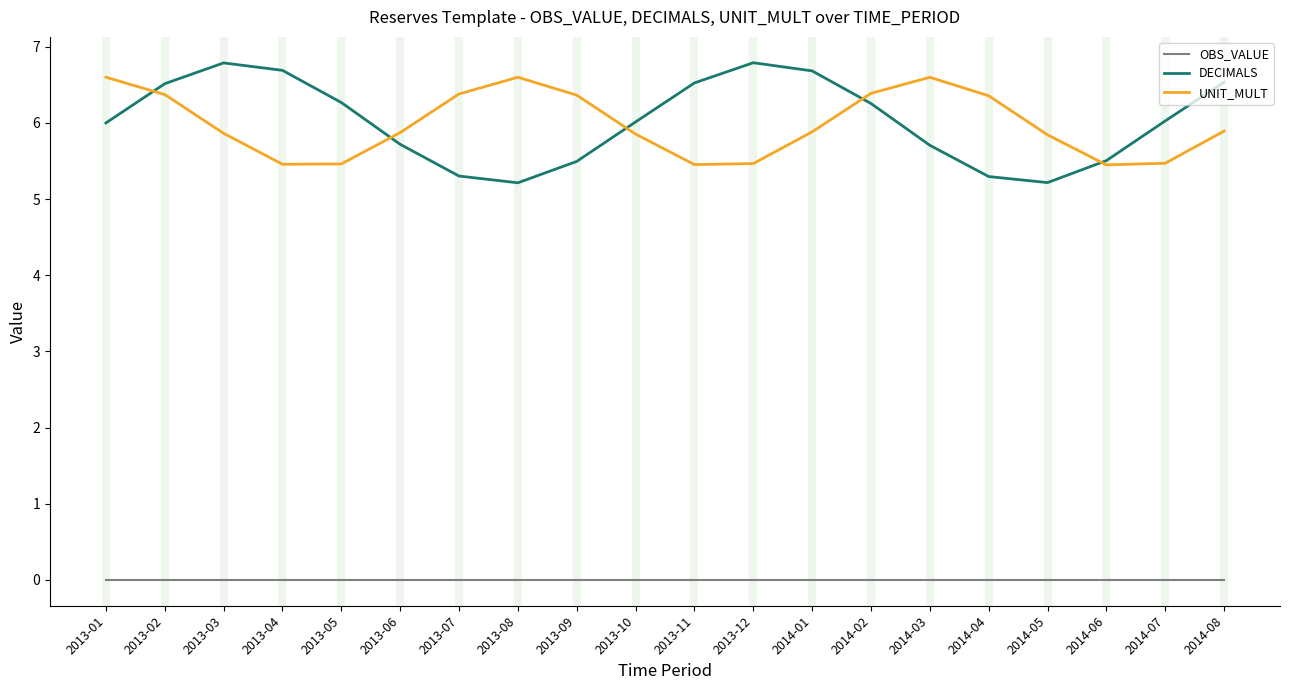

What is the difference between the highest and lowest values at 2013-06?

5.9